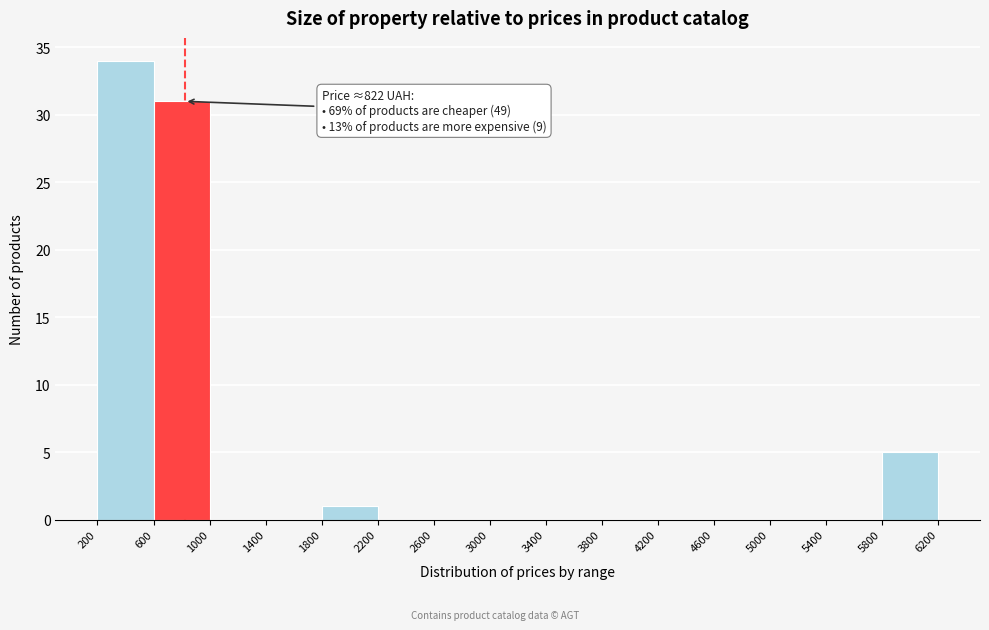

Which range on the x-axis has the tallest bar?

200 to 600